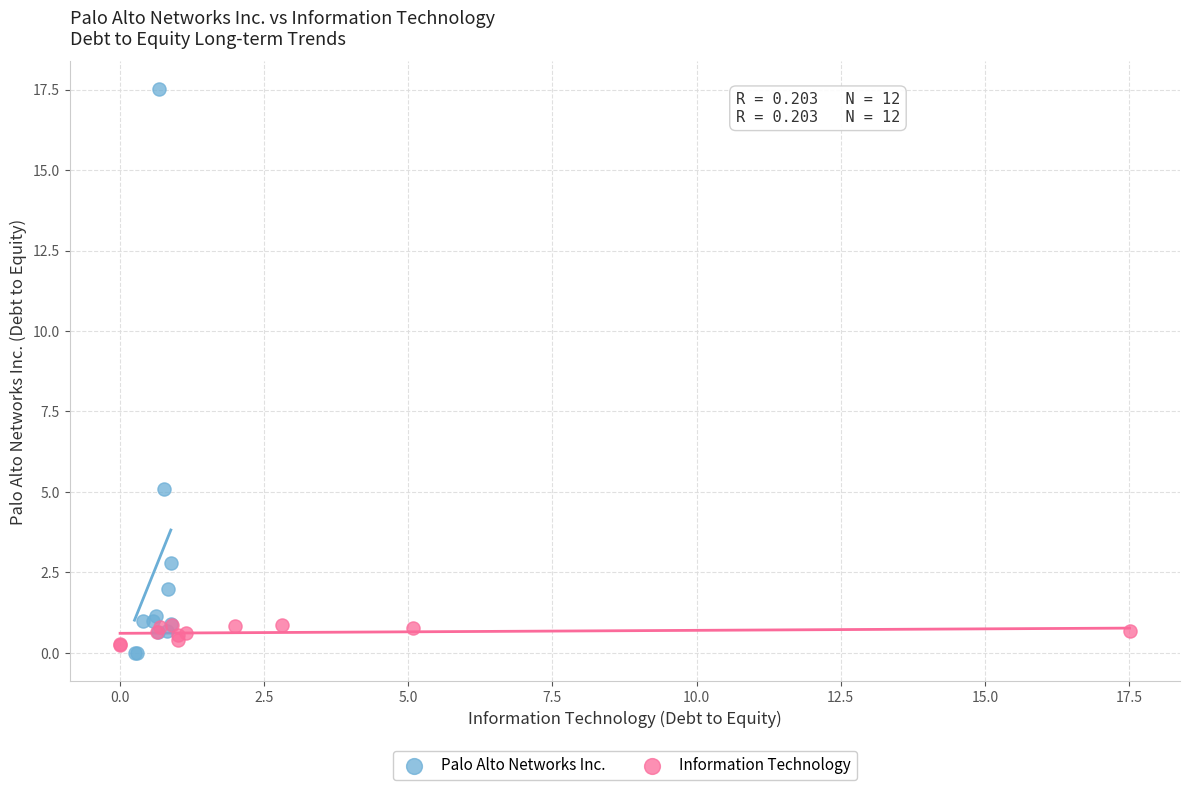

Which series reaches the maximum Y coordinate?

Palo Alto Networks Inc.